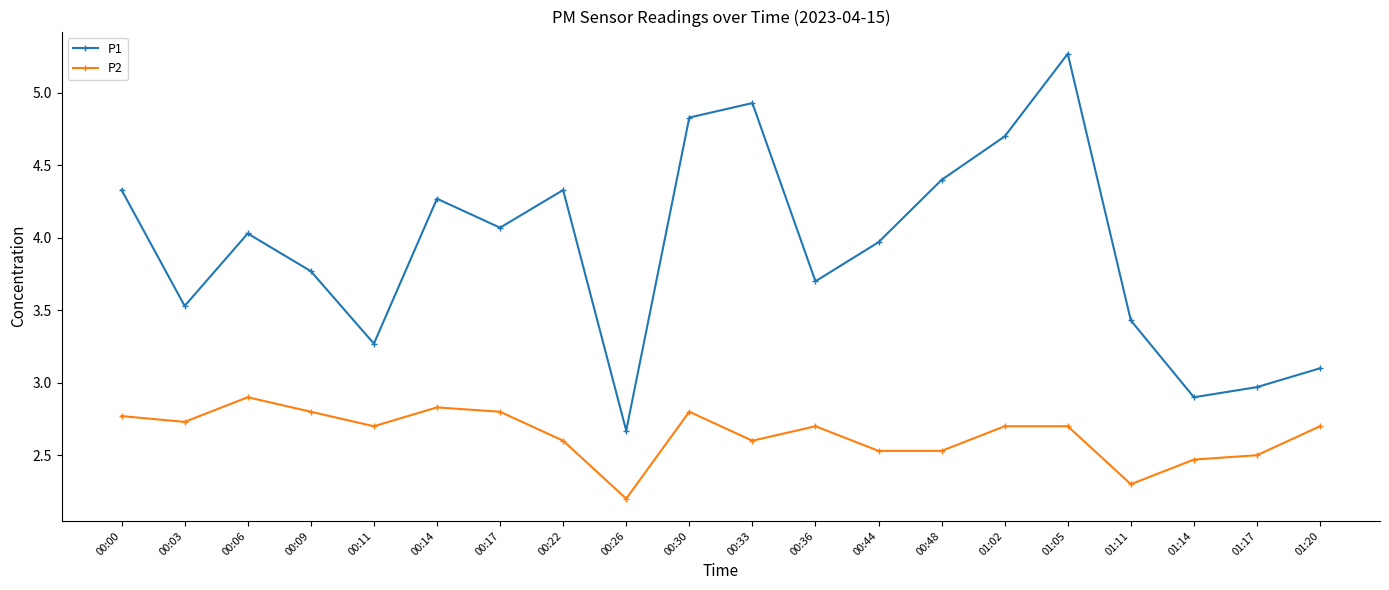

What is the value of the P1 point at the 8th from the left?

4.3